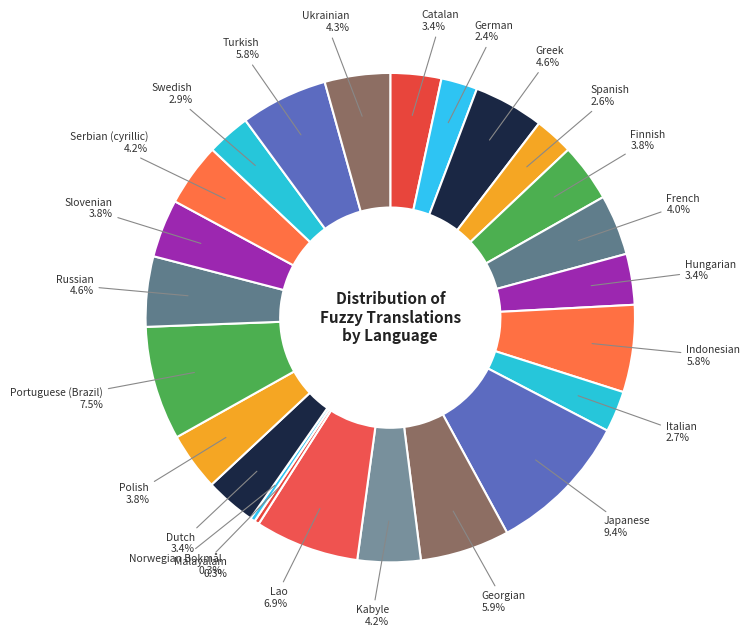

Which category has the biggest portion of the pie?

Japanese